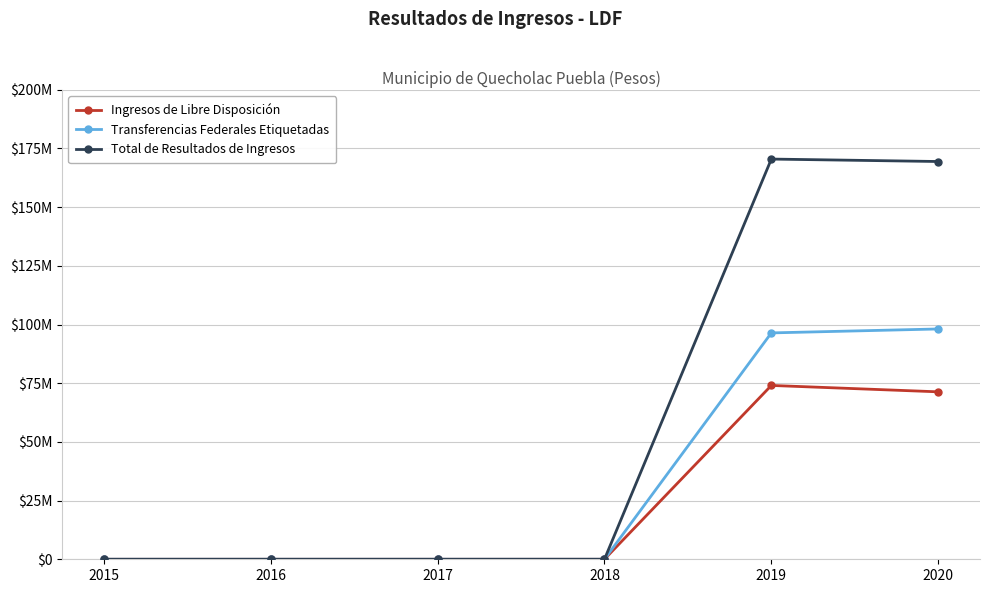

Reading left to right, what are all the values shown in this chart?

Ingresos de Libre Disposición: 2015=0.0	2016=0.0	2017=0.0	2018=0.0	2019=74052417.4	2020=71328994.9
Transferencias Federales Etiquetadas: 2015=0.0	2016=0.0	2017=0.0	2018=0.0	2019=96430263.8	2020=98111526.1
Total de Resultados de Ingresos: 2015=0.0	2016=0.0	2017=0.0	2018=0.0	2019=170482681.2	2020=169440521.0